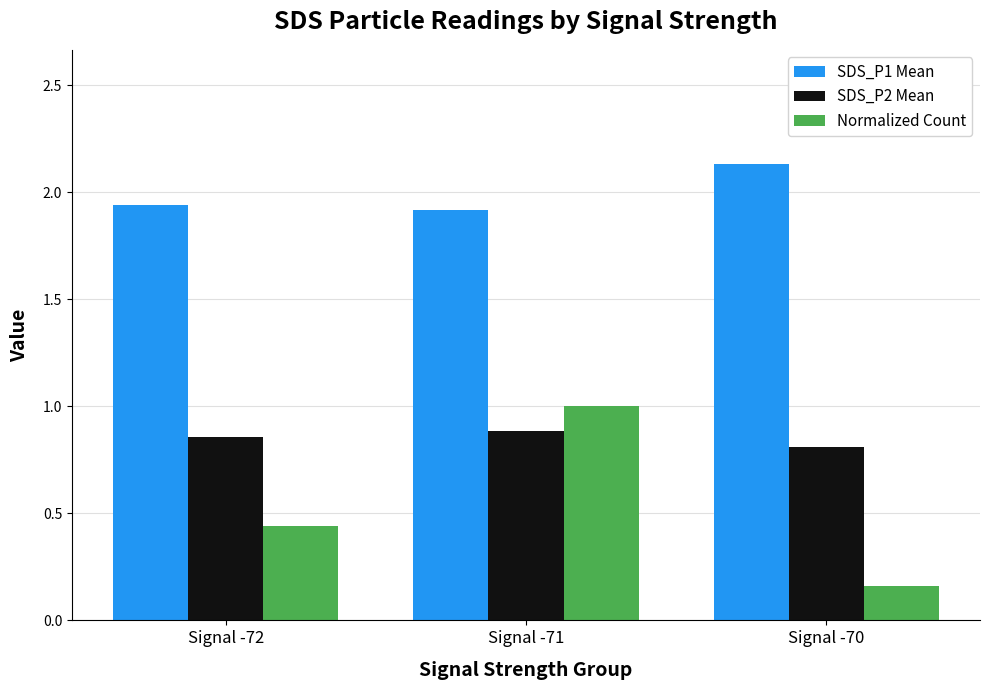

The Normalized Count series shows 1.0 at Signal -71. True or false?

True